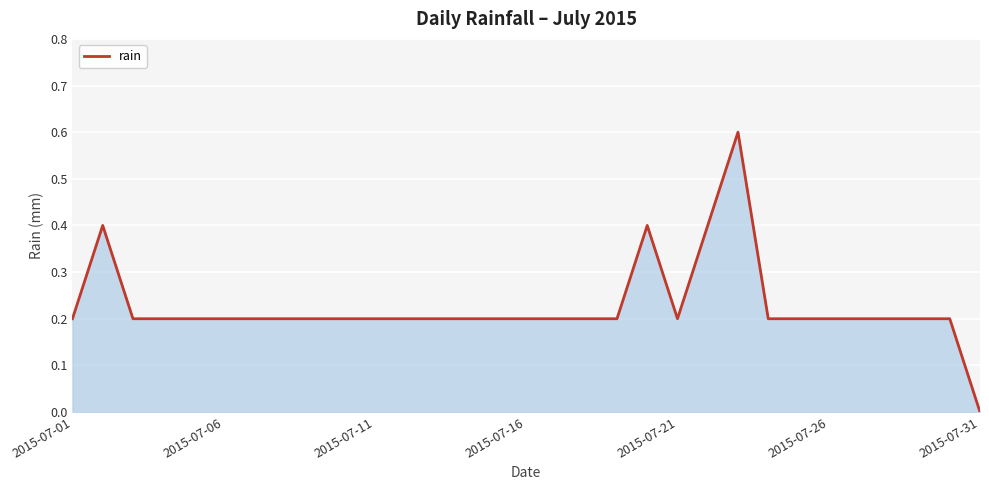

What is the difference between the maximum and minimum values?

0.6